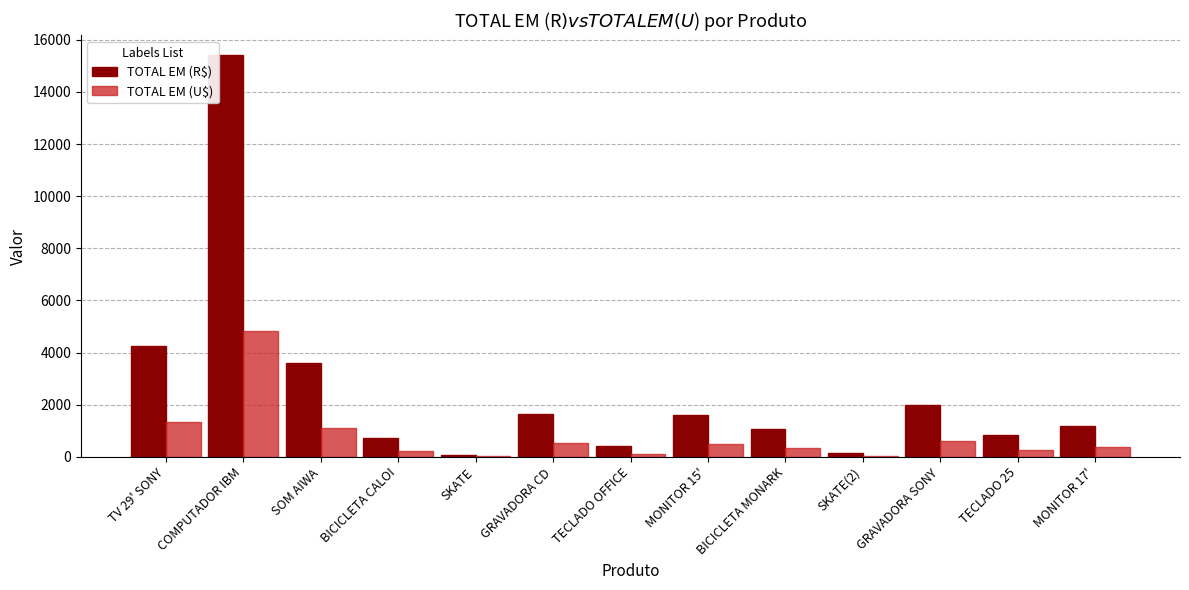

Which category has the highest value across all series?

COMPUTADOR IBM